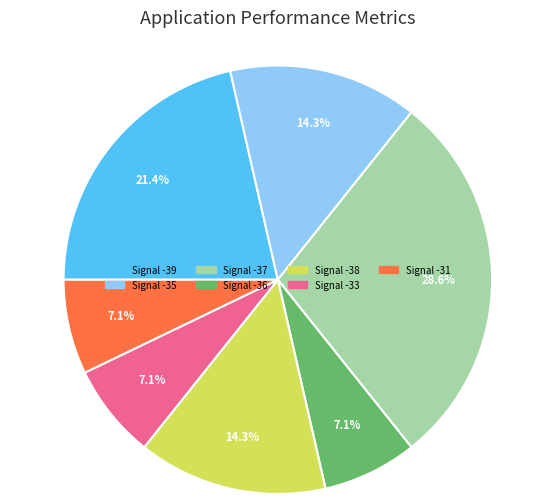

Does any single category account for the majority?

No